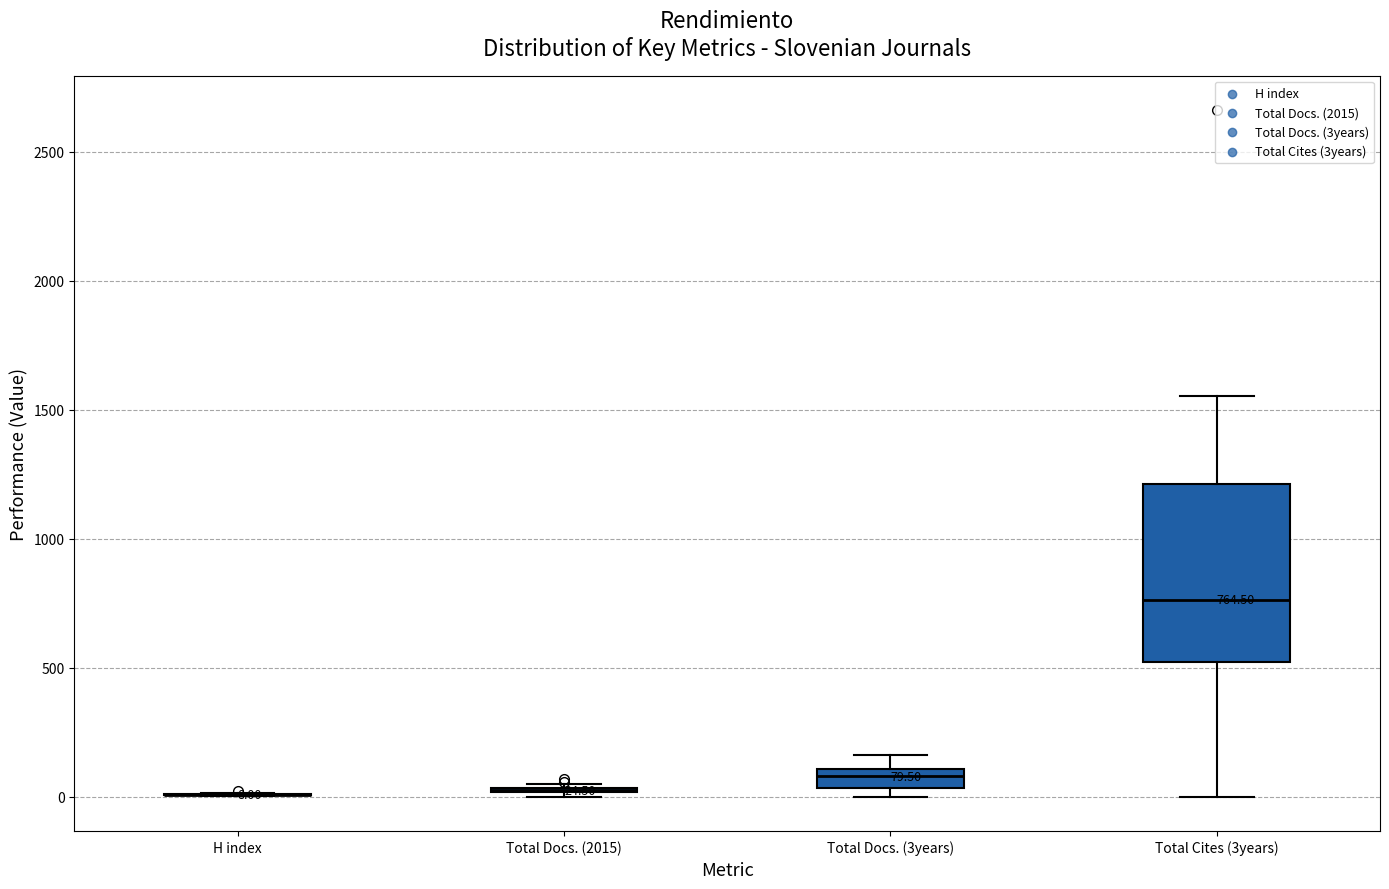

Which box is the tallest, from its lower edge to its upper edge?

Total Cites (3years)